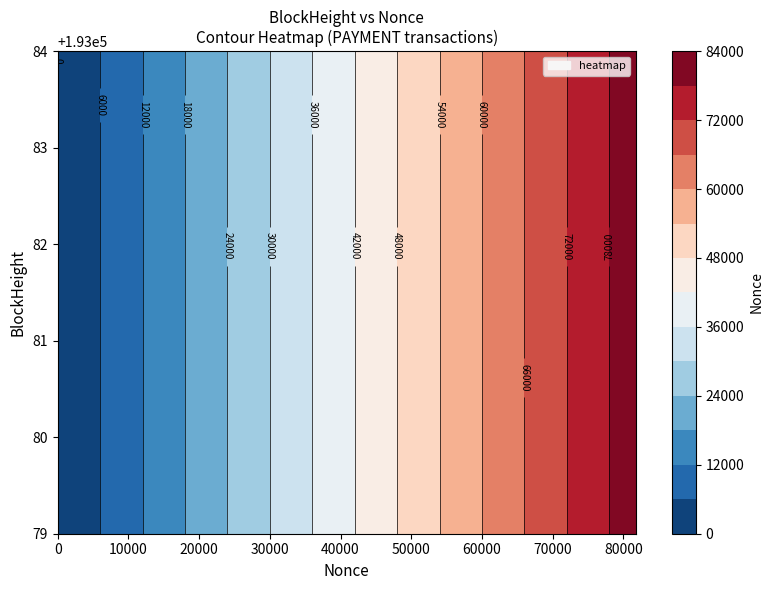

How many values in the 193079 series are below 81731?

1